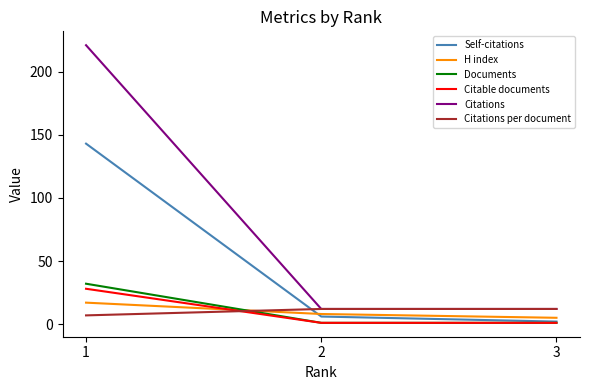

What are all the series names shown in the legend?

Self-citations, H index, Documents, Citable documents, Citations, Citations per document